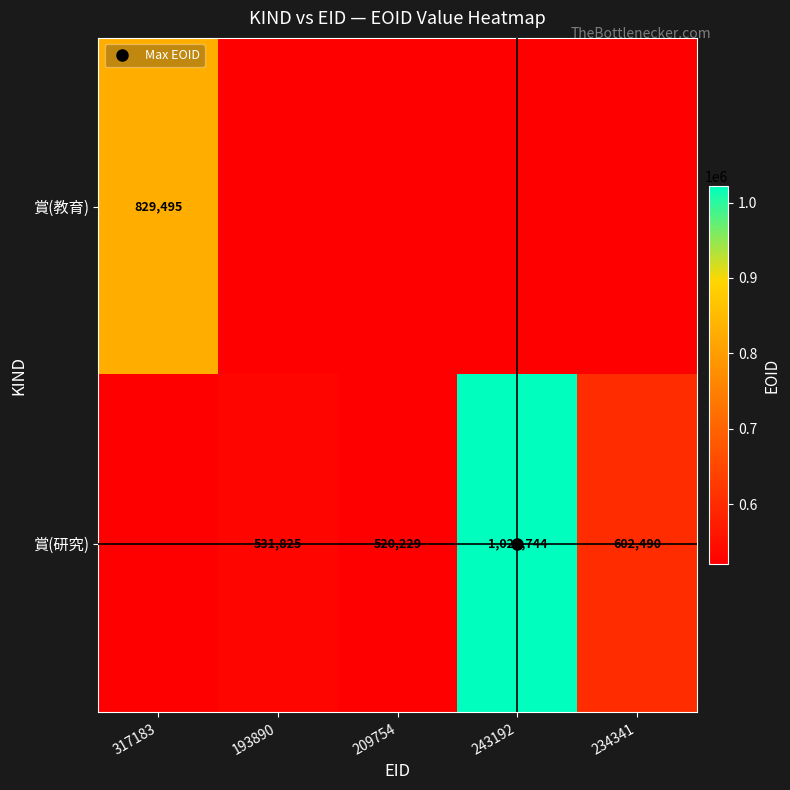

Which category has the highest value across all series?

243192